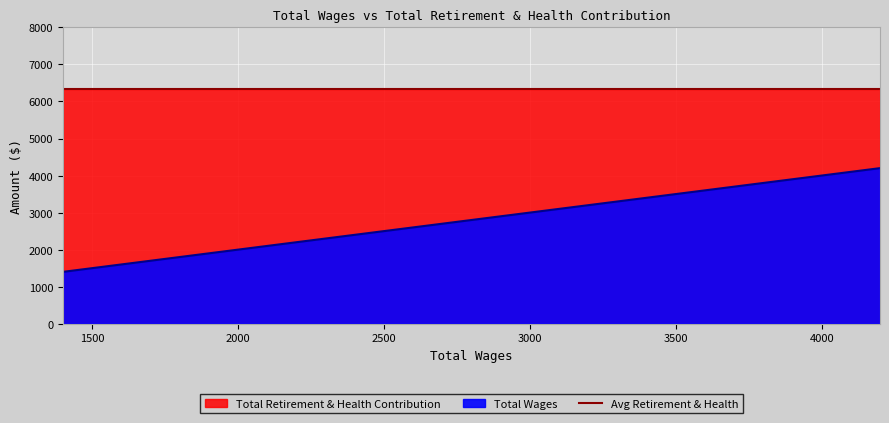

What is the difference between the maximum and minimum values?

2800